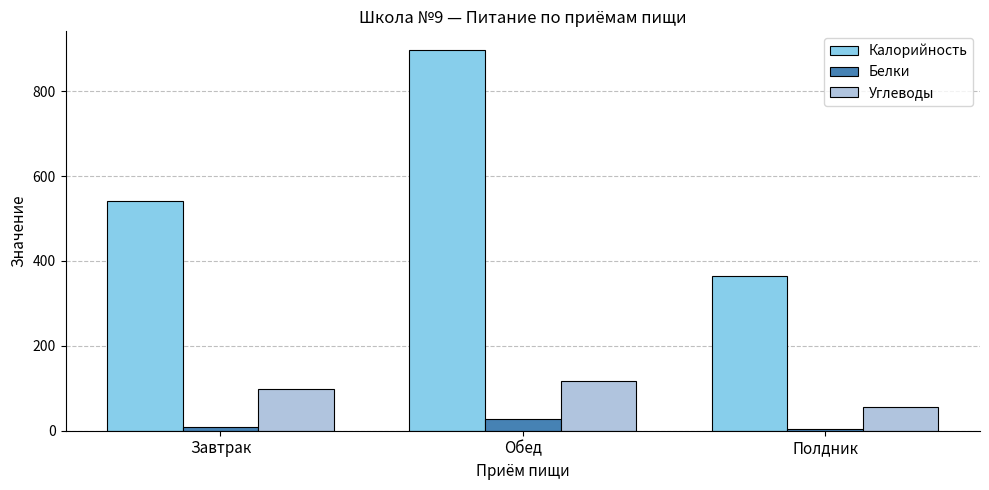

Rank the series at Обед from lowest to highest value.

Белки, Углеводы, Калорийность